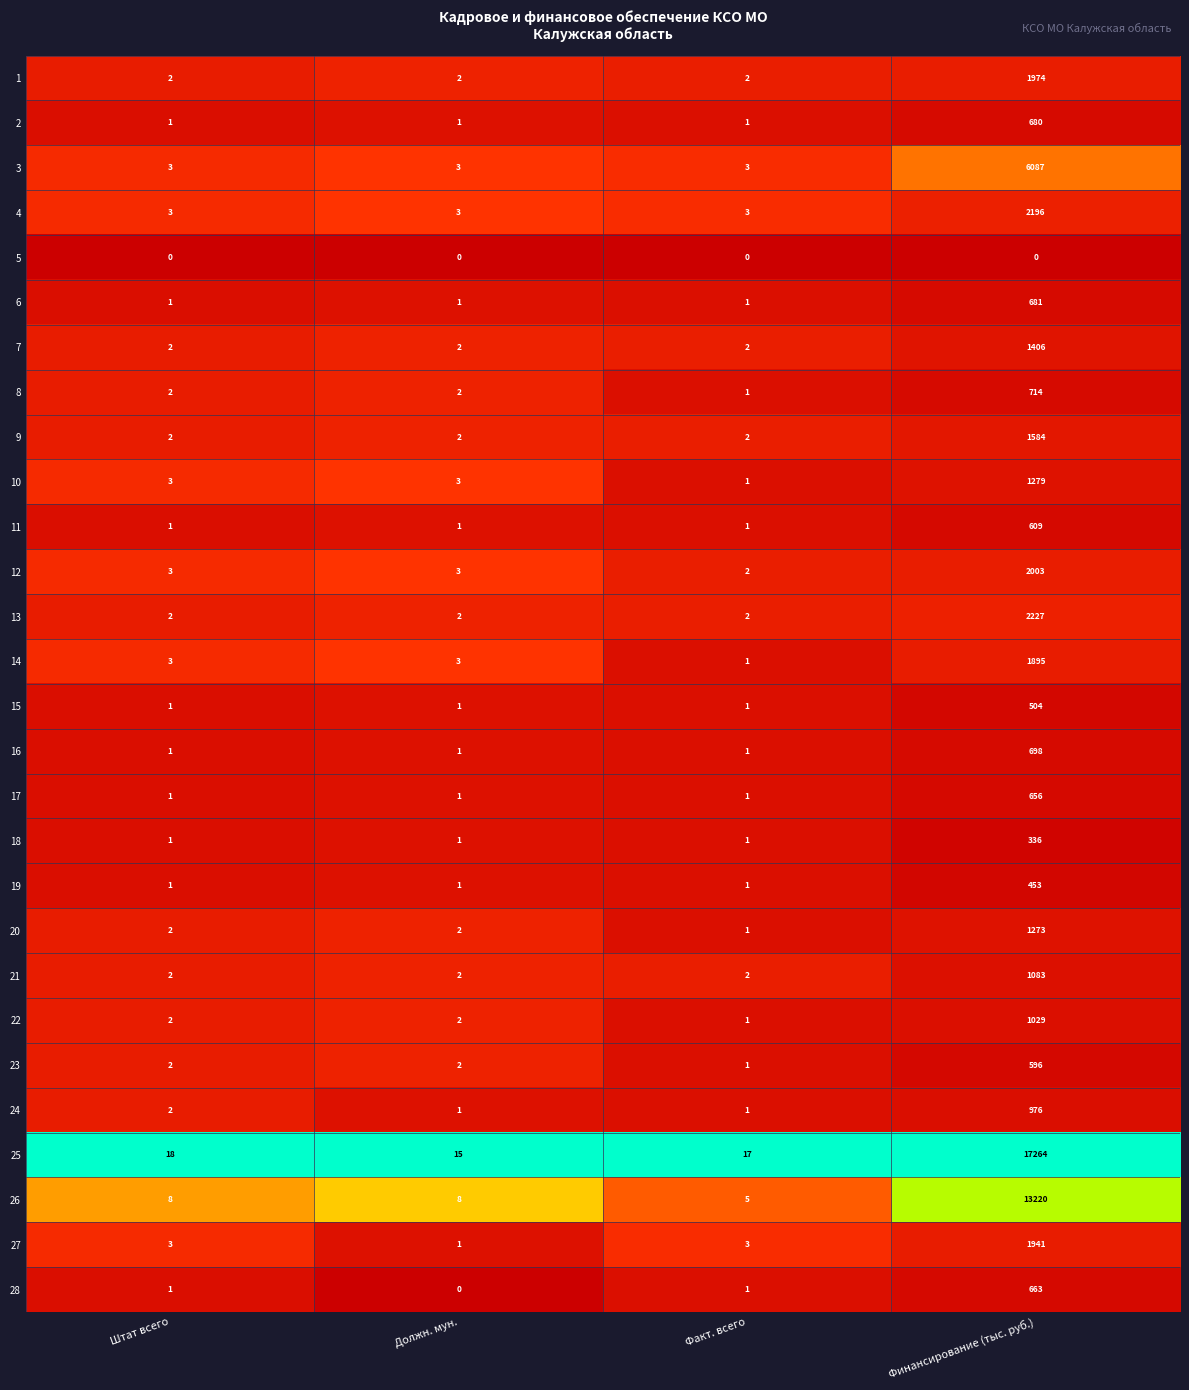

Which category has the highest value across all series?

Финансирование (тыс. руб.)